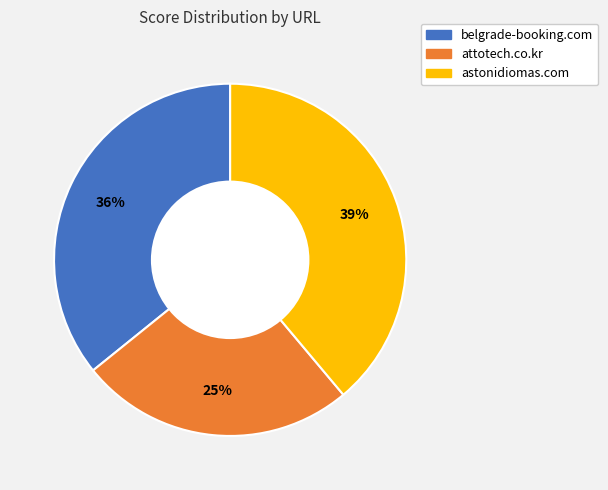

Is attotech.co.kr the majority of the pie?

No